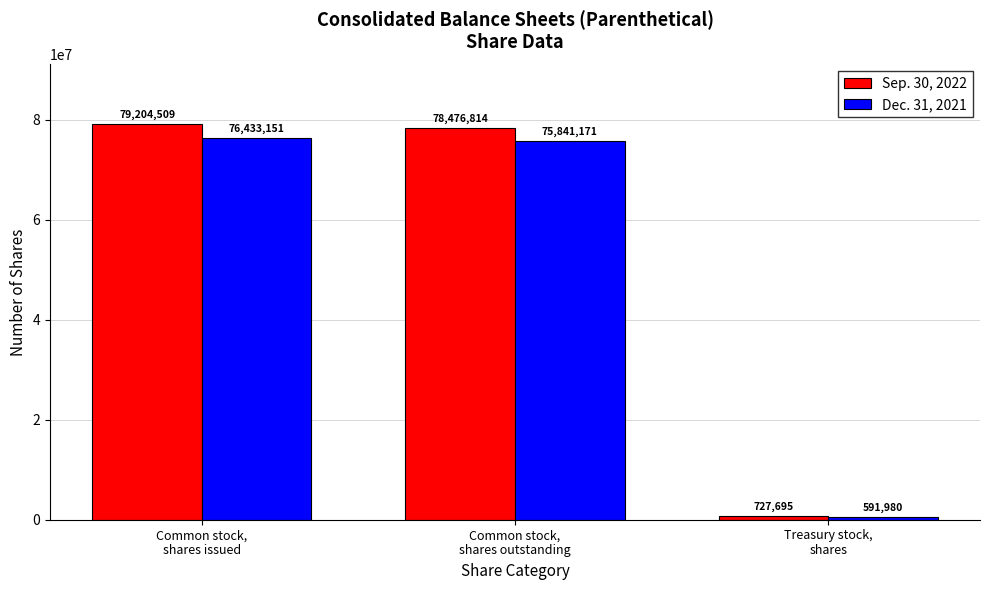

List the series in order of their overall mean, lowest first.

Dec. 31, 2021, Sep. 30, 2022